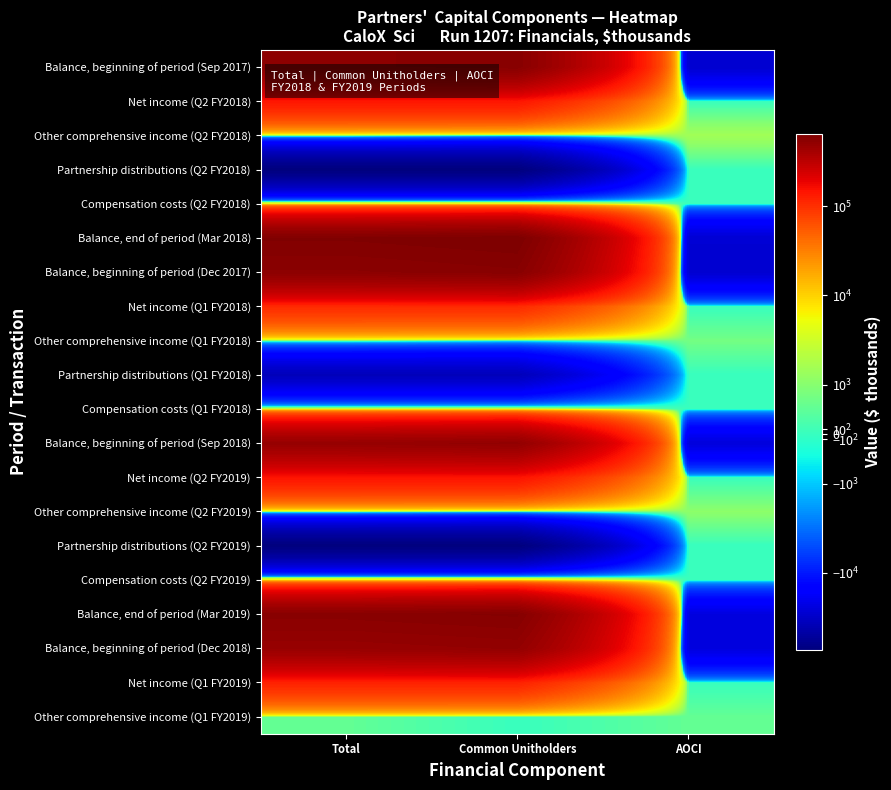

Reading left to right, extract all data points from this chart.

Balance, beginning of period (Sep 2017): Total=552982	Common Unitholders=581794	AOCI=-28812
Net income (Q2 FY2018): Total=143955	Common Unitholders=143955	AOCI=0
Other comprehensive income (Q2 FY2018): Total=1514	Common Unitholders=0	AOCI=1514
Partnership distributions (Q2 FY2018): Total=-73499	Common Unitholders=-73499	AOCI=0
Compensation costs (Q2 FY2018): Total=5147	Common Unitholders=5147	AOCI=0
Balance, end of period (Mar 2018): Total=629253	Common Unitholders=656551	AOCI=-27298
Balance, beginning of period (Dec 2017): Total=556047	Common Unitholders=584102	AOCI=-28055
Net income (Q1 FY2018): Total=106787	Common Unitholders=106787	AOCI=0
Other comprehensive income (Q1 FY2018): Total=757	Common Unitholders=0	AOCI=757
Partnership distributions (Q1 FY2018): Total=-36836	Common Unitholders=-36836	AOCI=0
Compensation costs (Q1 FY2018): Total=2498	Common Unitholders=2498	AOCI=0
Balance, beginning of period (Sep 2018): Total=493824	Common Unitholders=518494	AOCI=-24670
Net income (Q2 FY2019): Total=148735	Common Unitholders=148735	AOCI=0
Other comprehensive income (Q2 FY2019): Total=1104	Common Unitholders=0	AOCI=1104
Partnership distributions (Q2 FY2019): Total=-73841	Common Unitholders=-73841	AOCI=0
Compensation costs (Q2 FY2019): Total=6575	Common Unitholders=6575	AOCI=0
Balance, end of period (Mar 2019): Total=575048	Common Unitholders=598614	AOCI=-23566
Balance, beginning of period (Dec 2018): Total=486924	Common Unitholders=511042	AOCI=-24118
Net income (Q1 FY2019): Total=121016	Common Unitholders=121016	AOCI=0
Other comprehensive income (Q1 FY2019): Total=552	Common Unitholders=0	AOCI=552